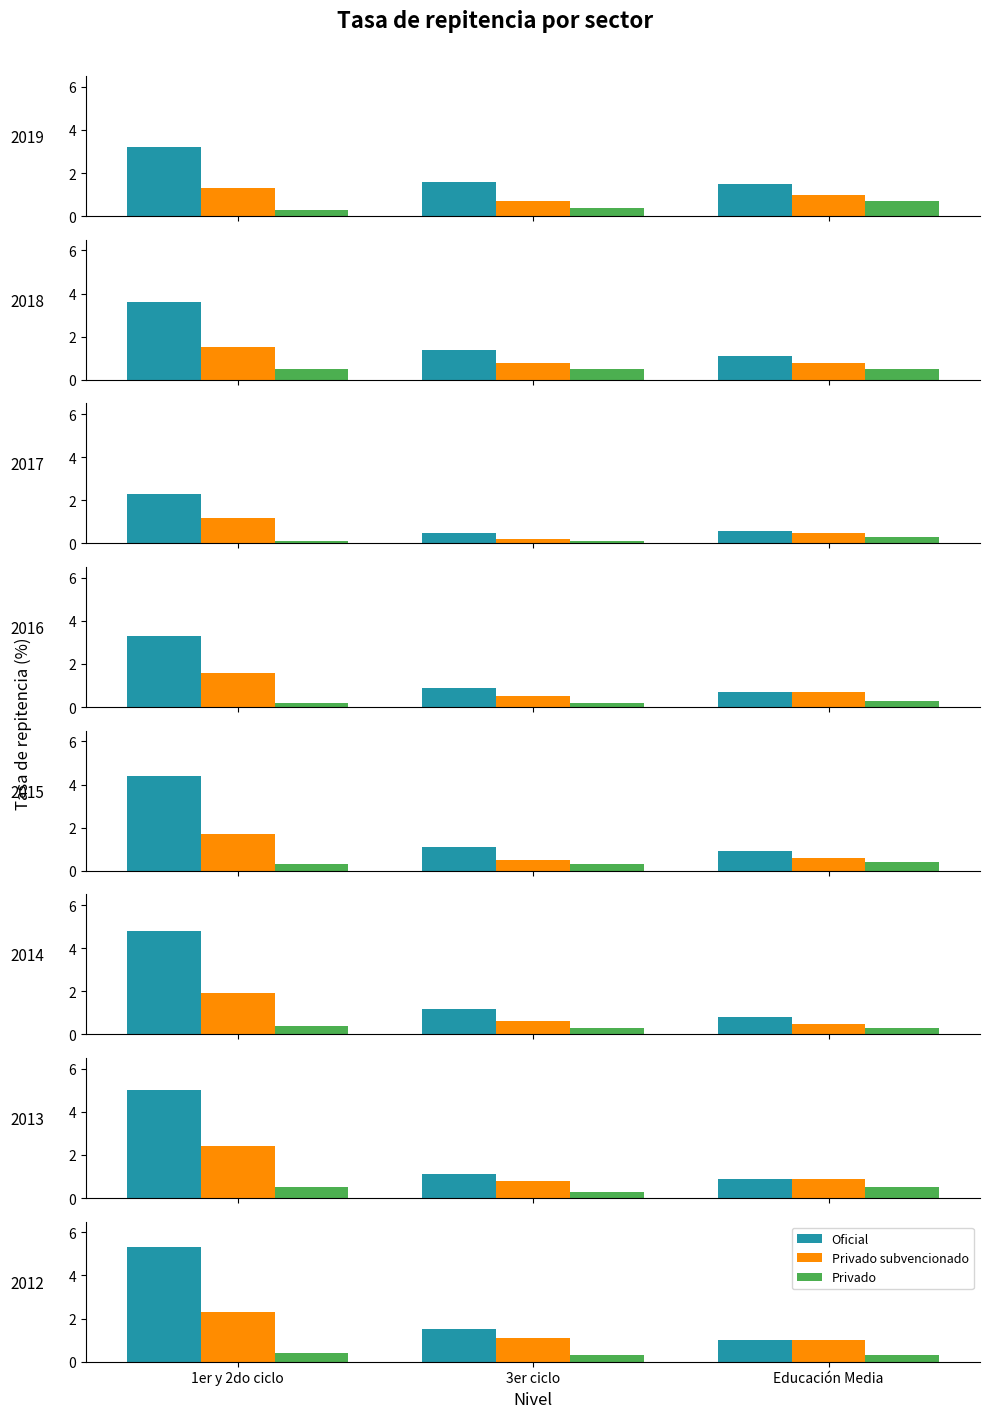

At which label does Oficial reach its peak?

1er y 2do ciclo